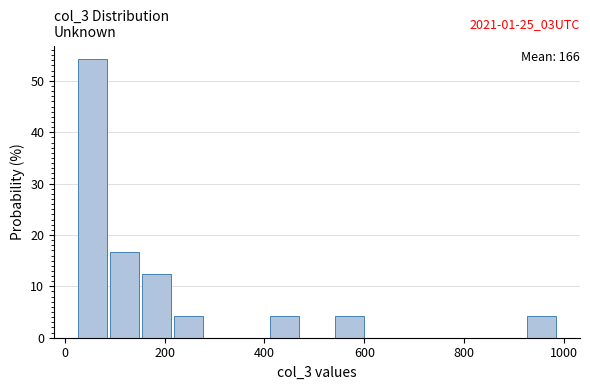

Around what value on the x-axis is the tallest bar? Give the approximate position of its centre, as read against the axis.

60